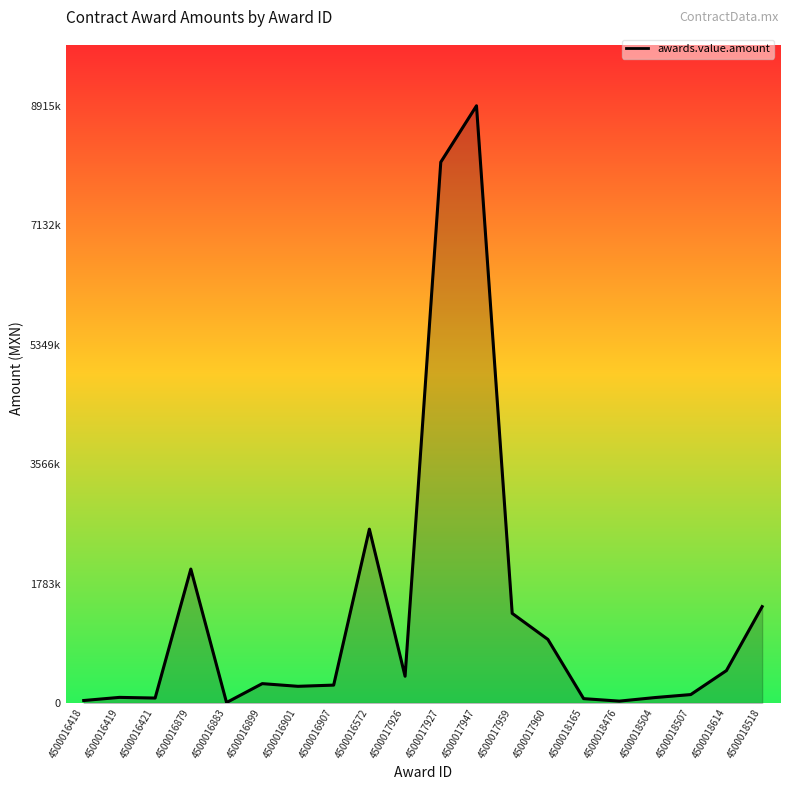

Is it true that the value at 4500018518 is 802154.9?

False